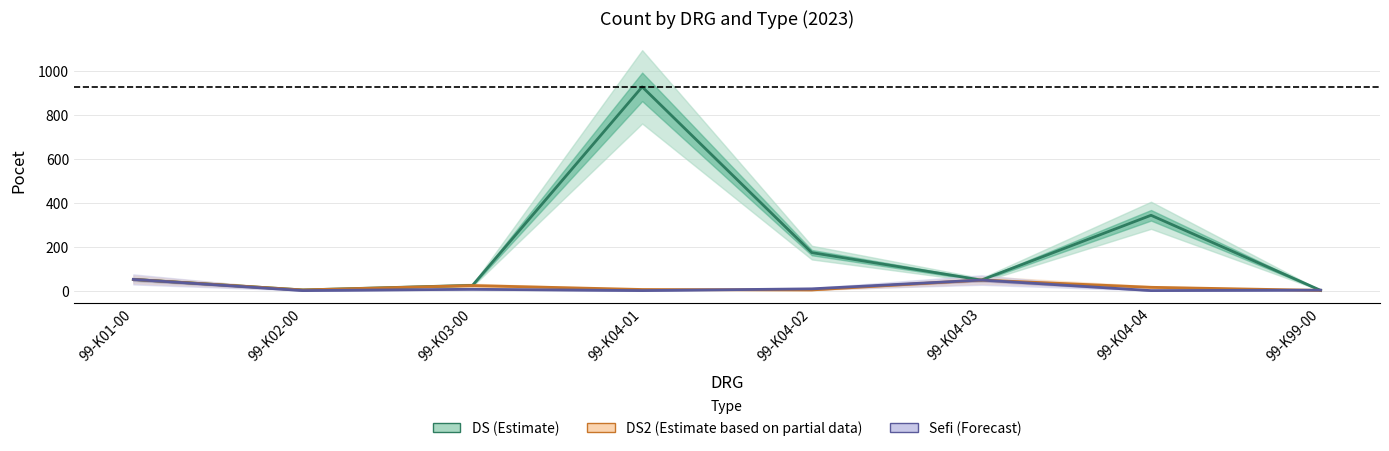

At which category is the sum across all series the highest?

99-K04-01